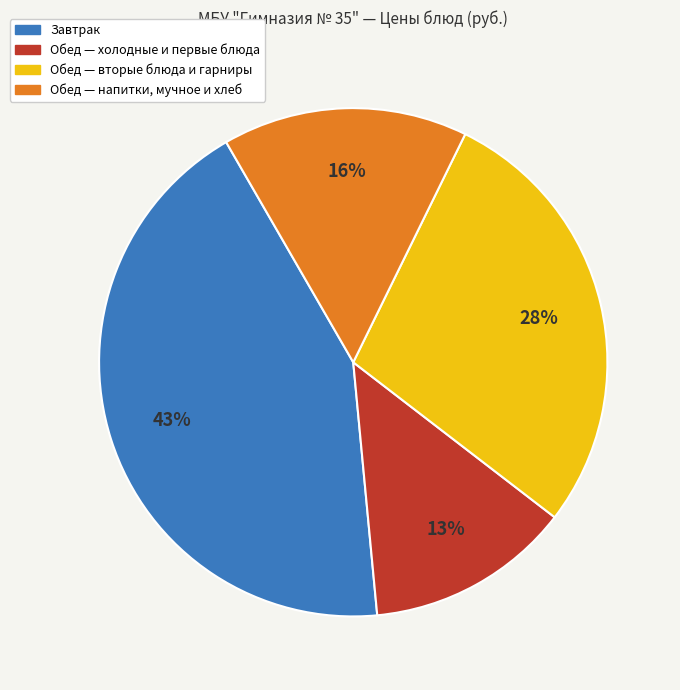

How many segments does this pie chart have?

4